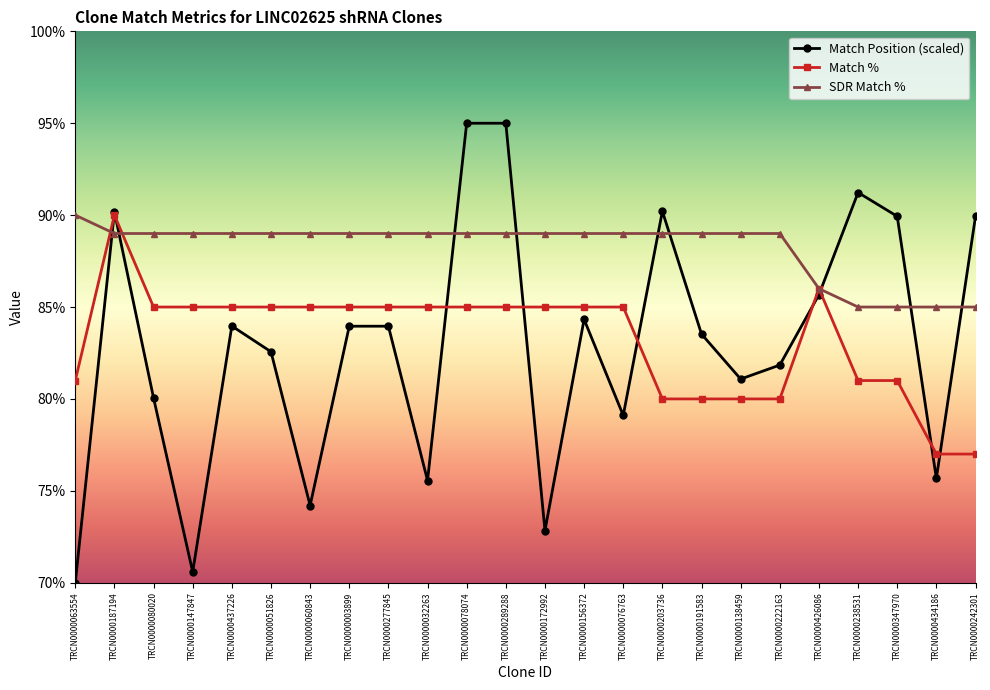

Which series has the largest total across all categories?

SDR Match %